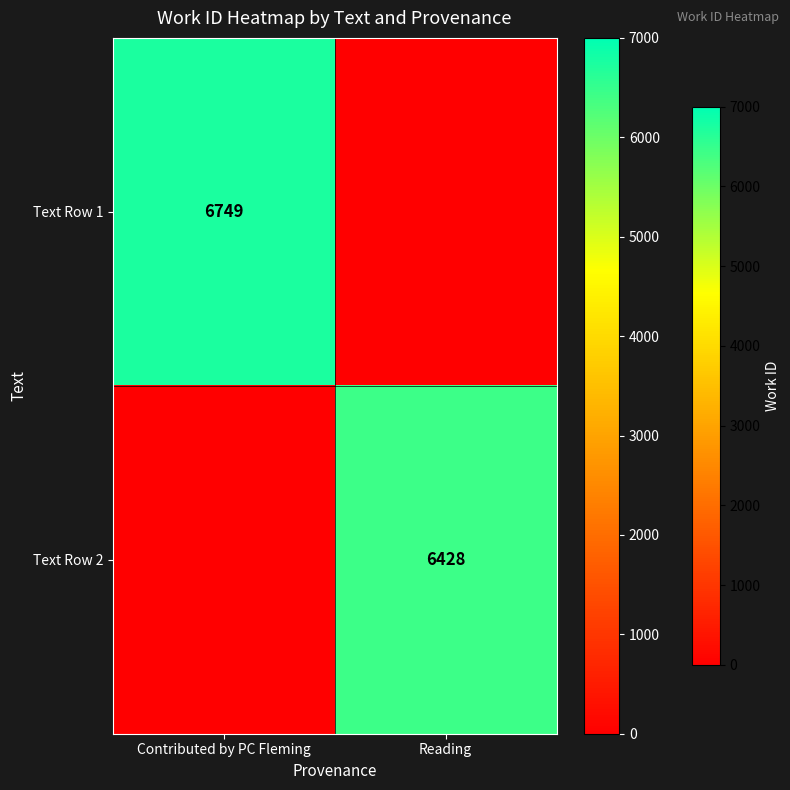

True or false: Text Row 1 has a value of 6749 at Contributed by PC Fleming.

True